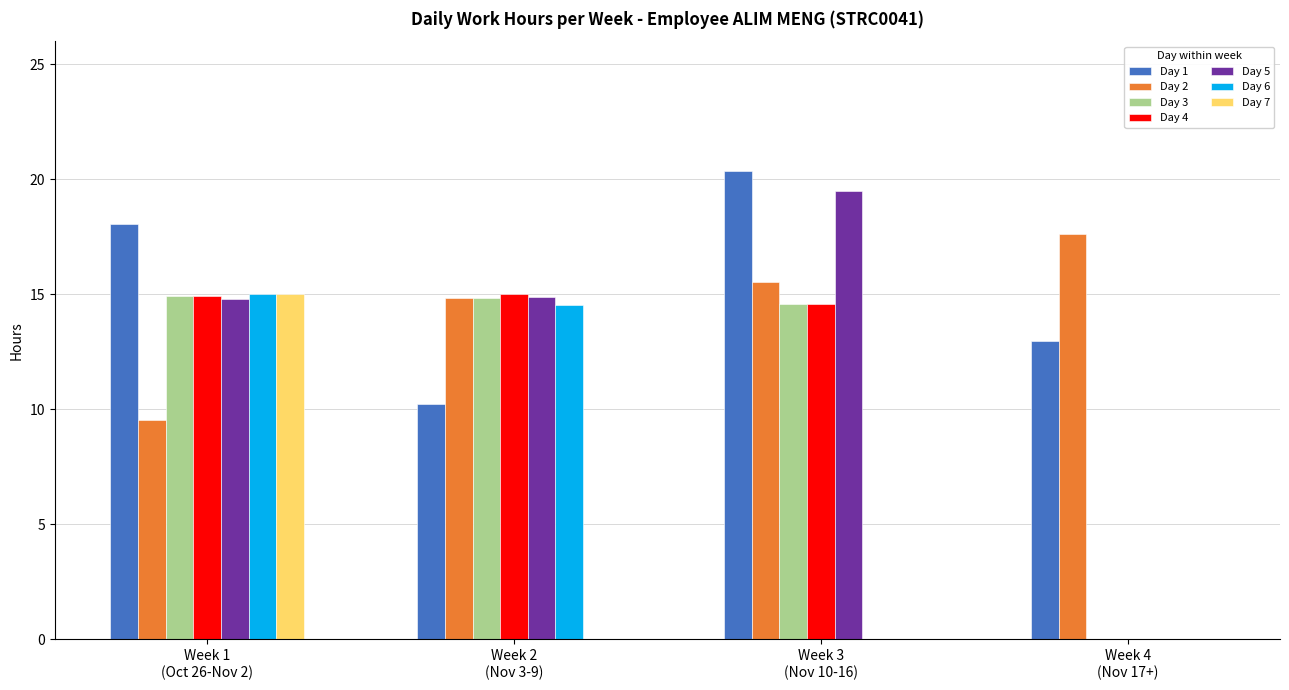

What is the sum of all Day 1 values?

61.6